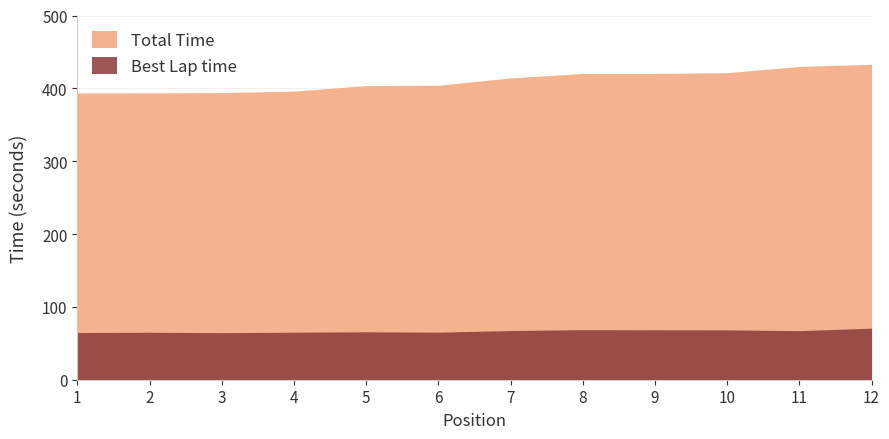

What are all the series names shown in the legend?

Total Time, Best Lap time